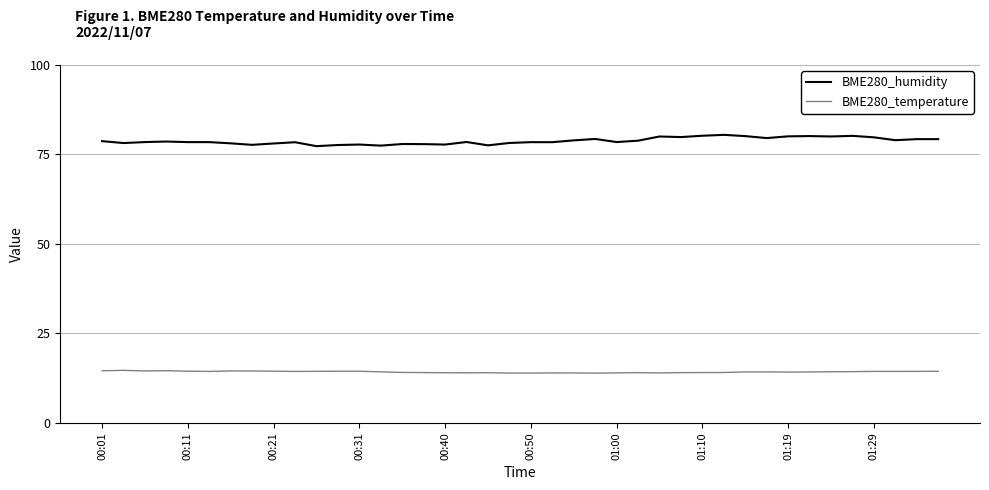

What is the greatest value displayed?

80.5